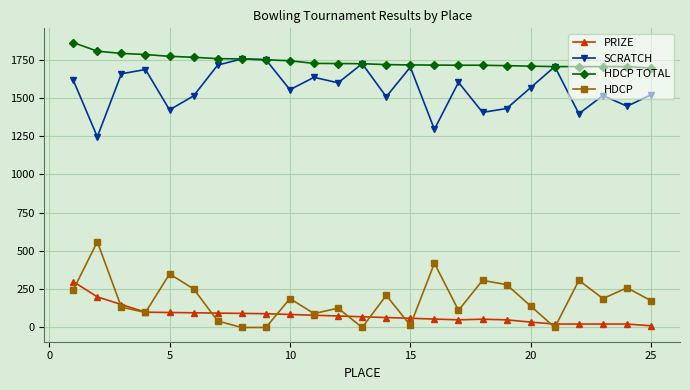

What is the greatest value displayed?

1862.0